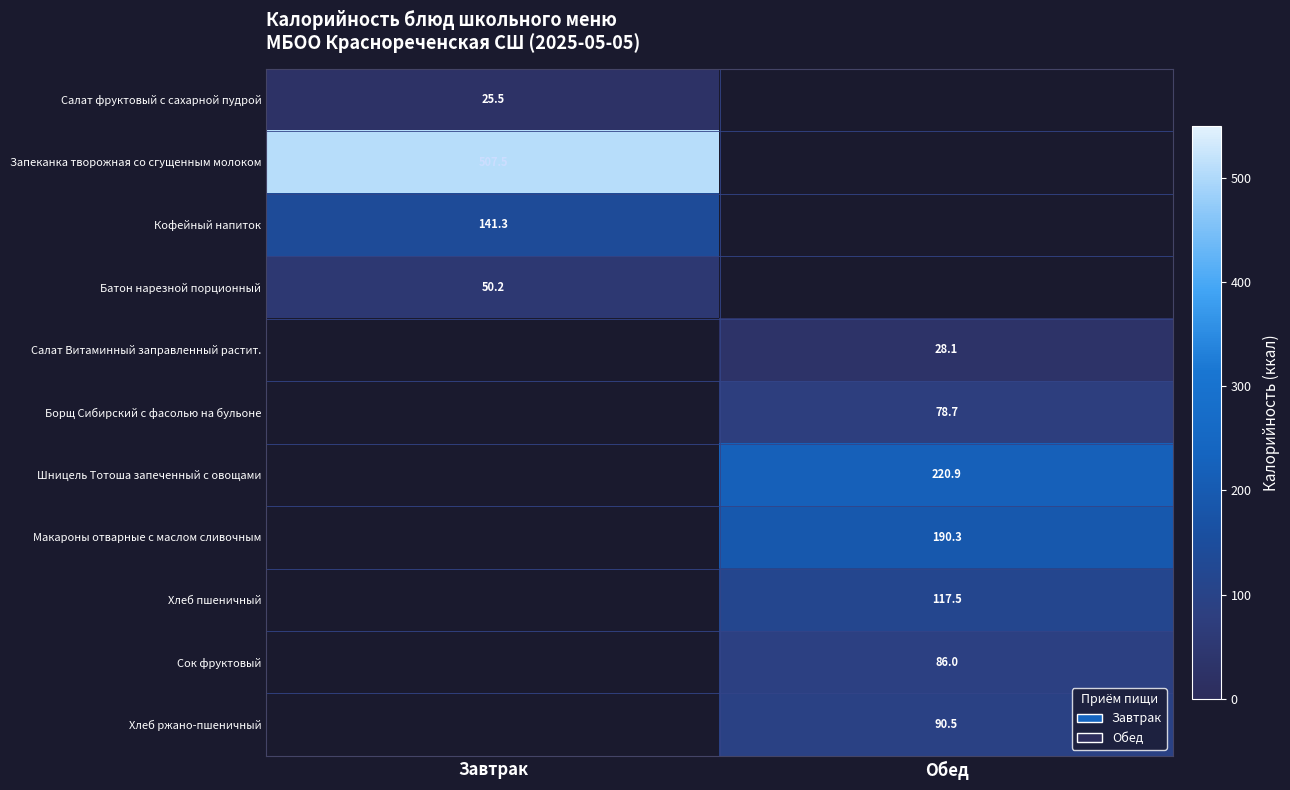

What is the greatest value displayed?

507.5